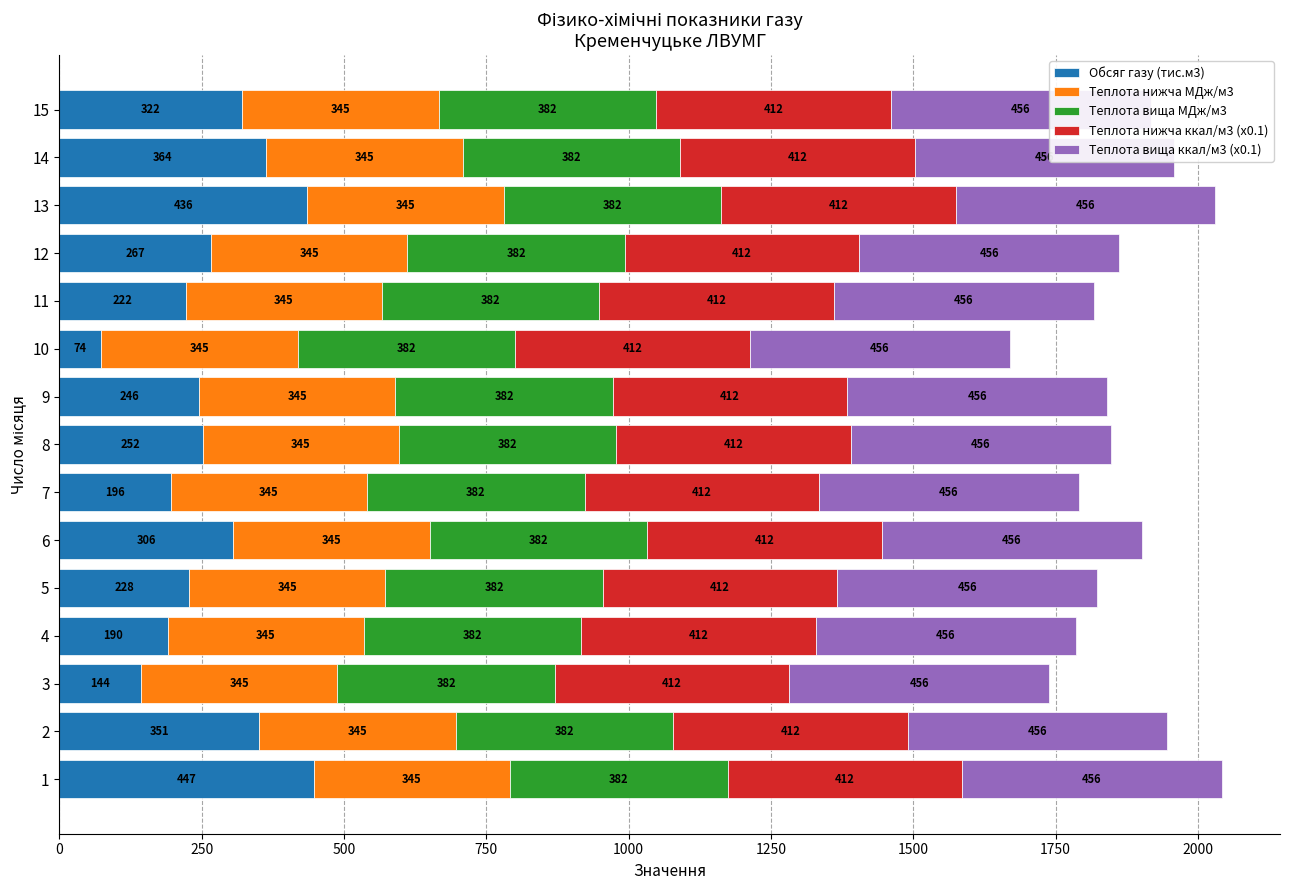

Read the Теплота вища ккал/м3 (x0.1) value at 14.

456.4